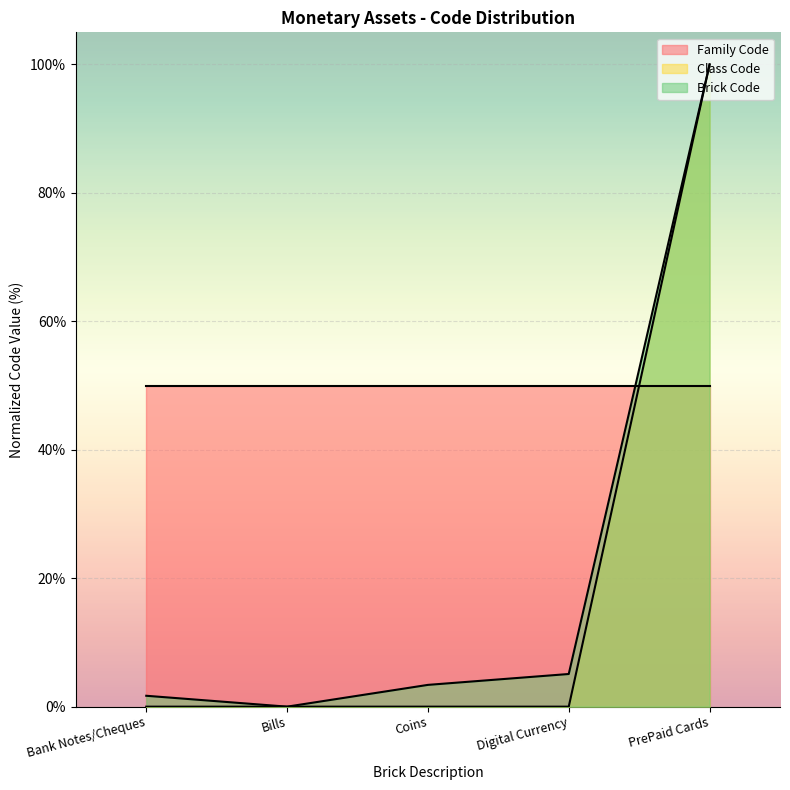

What is the greatest value displayed?

100.0